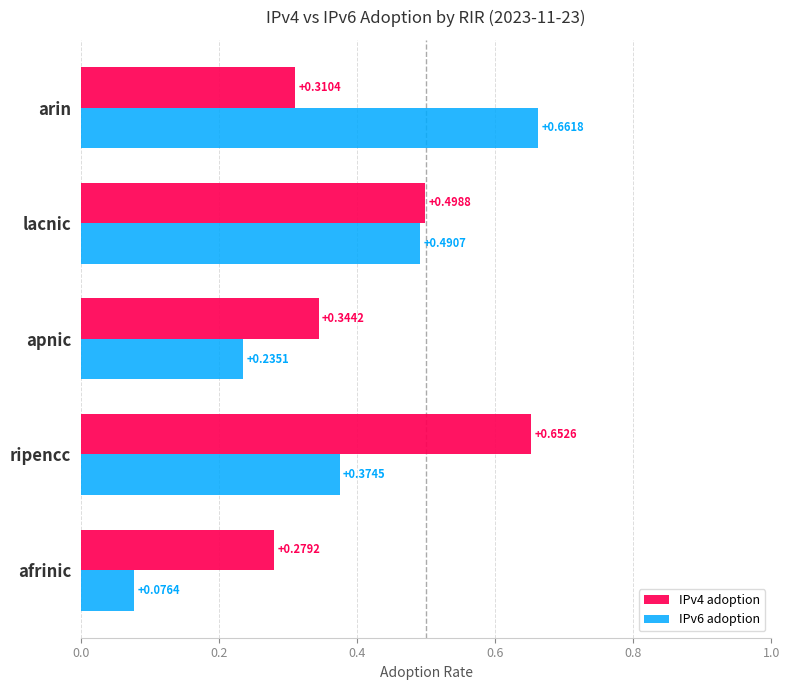

At which label does IPv4 adoption reach its peak?

ripencc